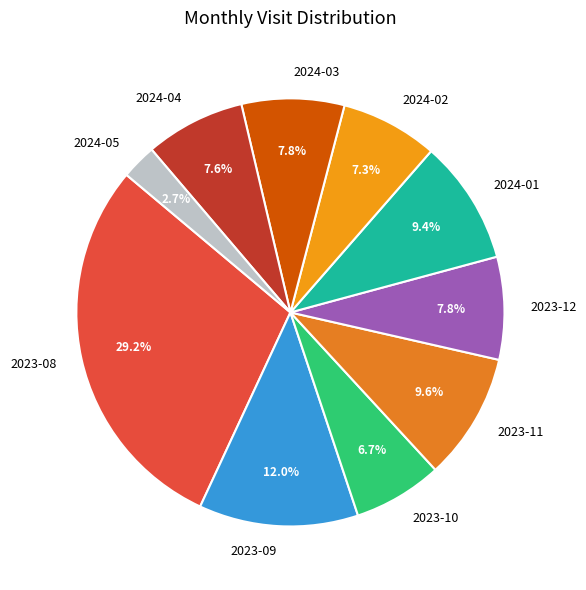

What is the ratio of the value at 2024-05 to the value at 2024-02?

0.4